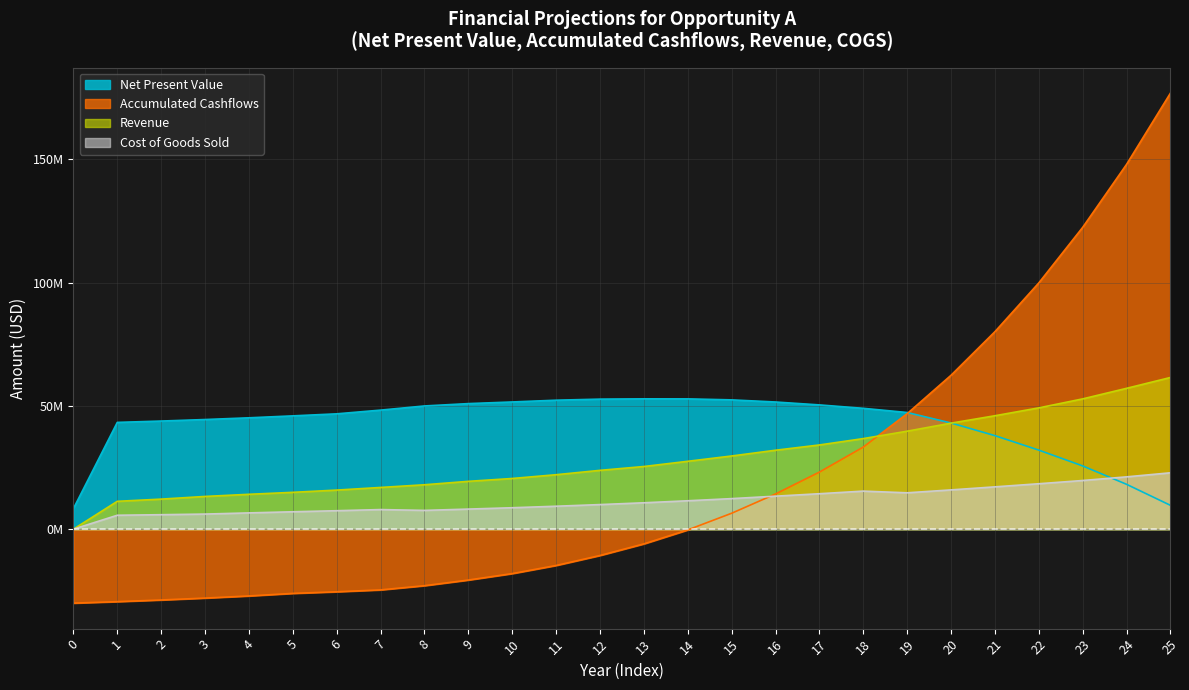

What is the value of the Cost of Goods Sold point at the 14th from the left?

10706977.1